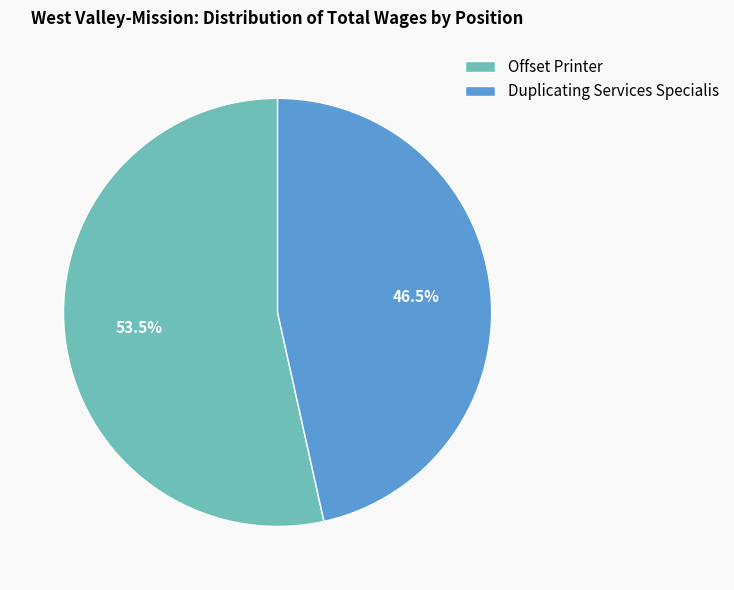

Between Offset Printer and Duplicating Services Specialis, which is larger?

Offset Printer